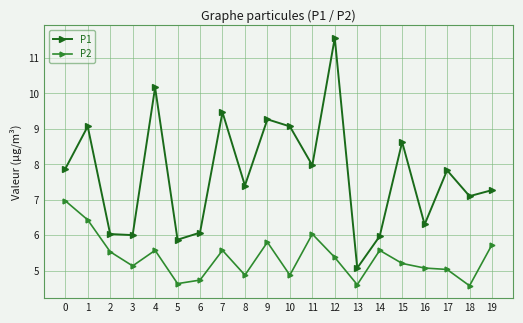

How many data points in P1 are less than 7?

7